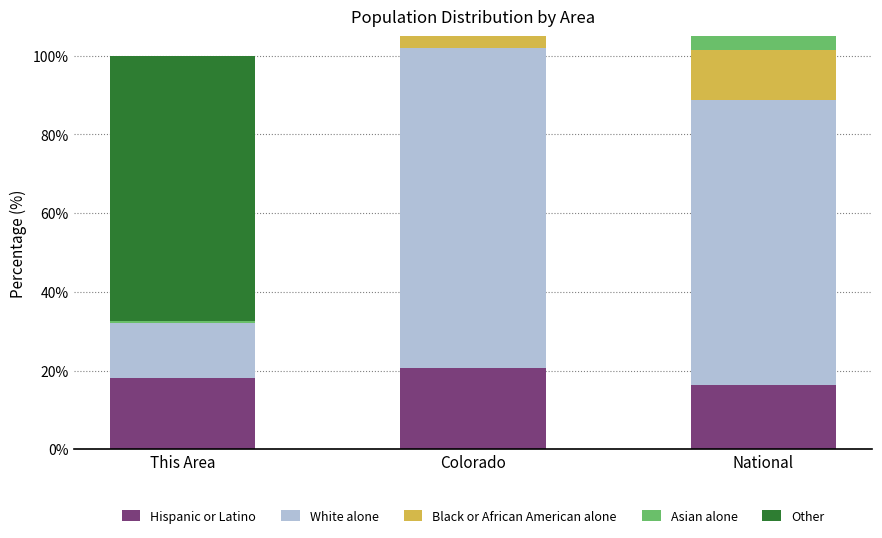

What is the sum of the Asian alone values at National and Colorado?

7.5